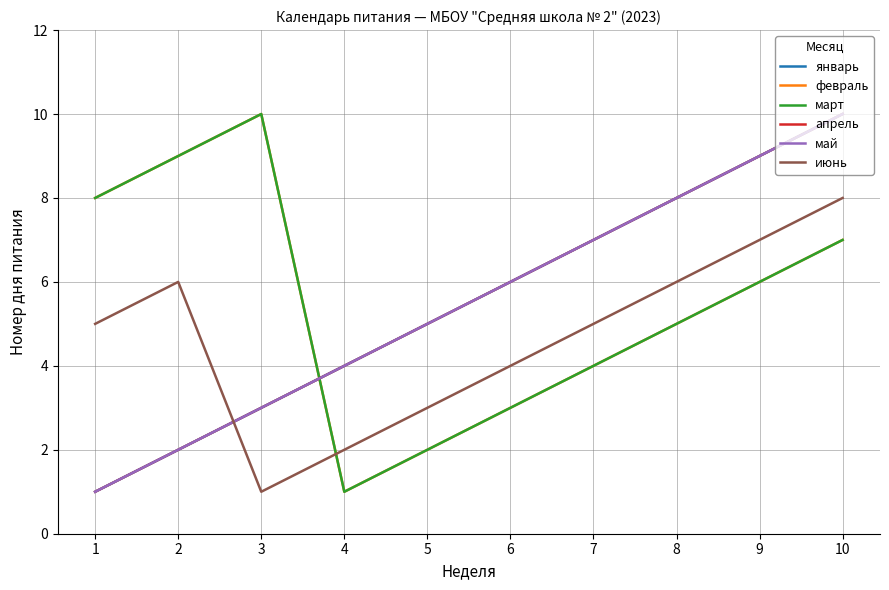

Which series has the largest total across all categories?

январь